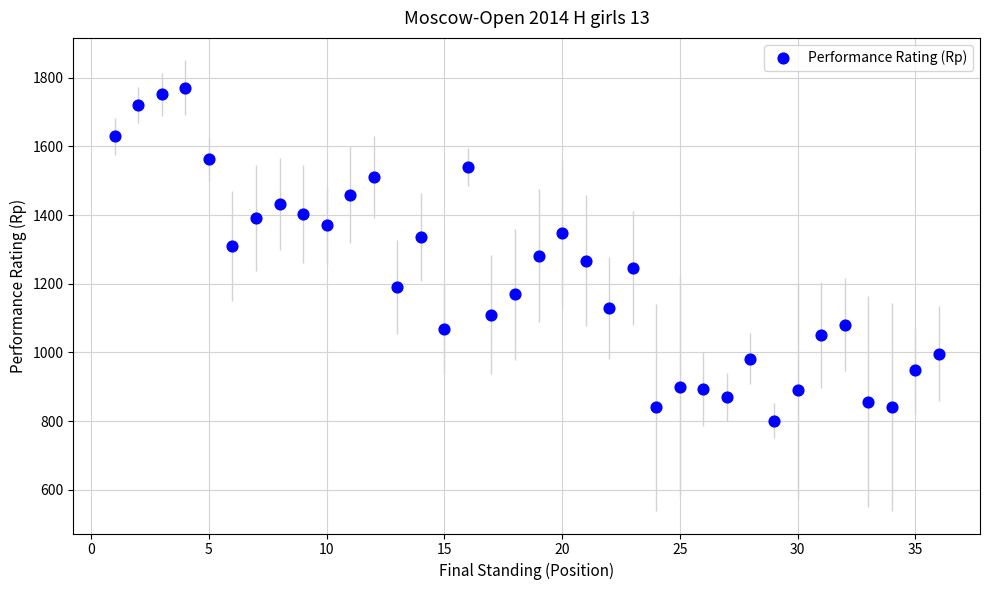

What is the range of X values (max minus min)?

35